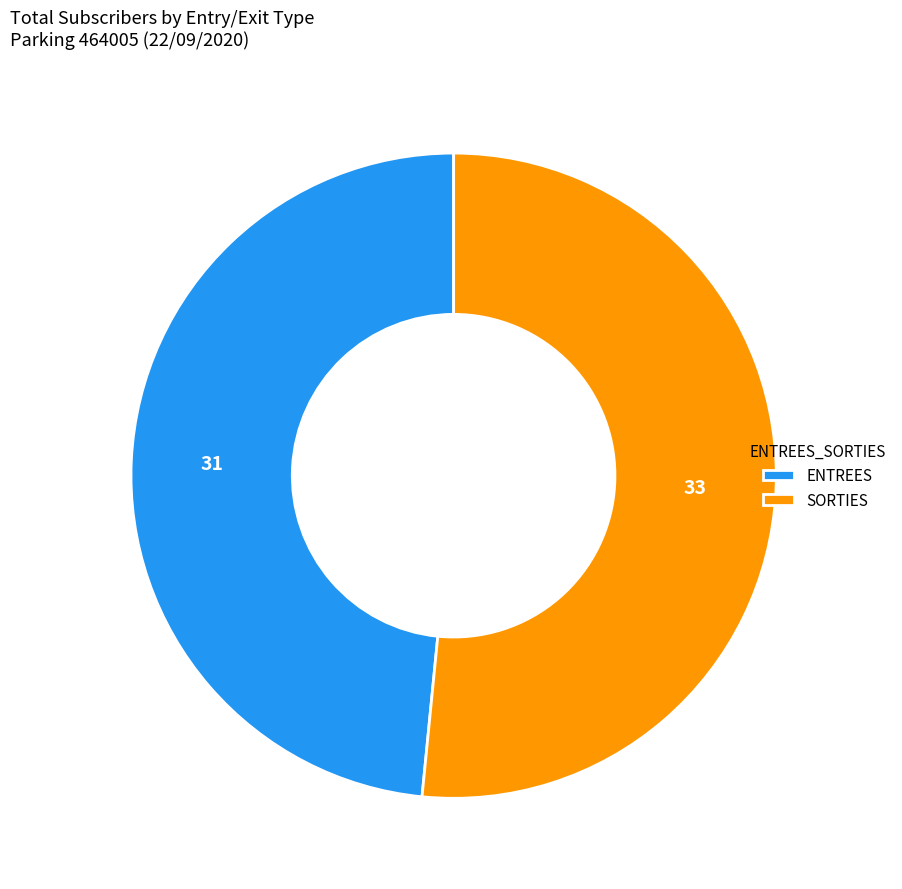

Is there a majority slice in this chart?

Yes